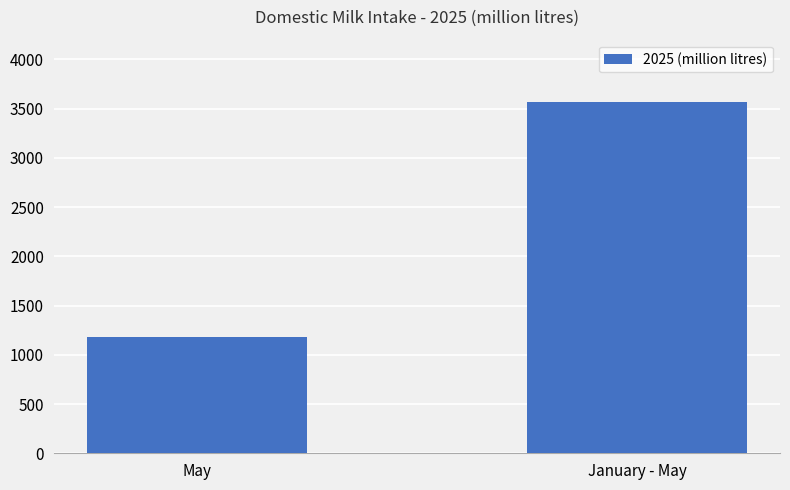

What is the maximum value shown in the chart?

3569.8